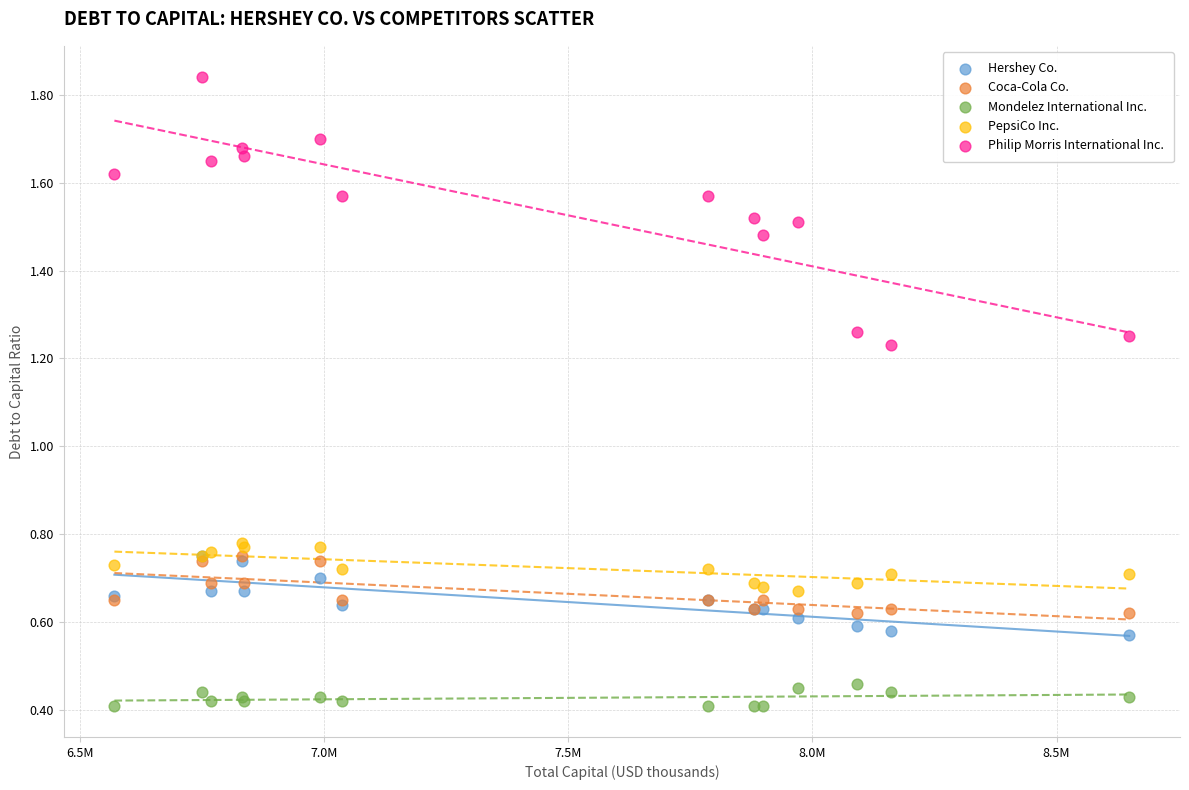

What are all the series names shown in the legend?

Hershey Co., Coca-Cola Co., Mondelez International Inc., PepsiCo Inc., Philip Morris International Inc.